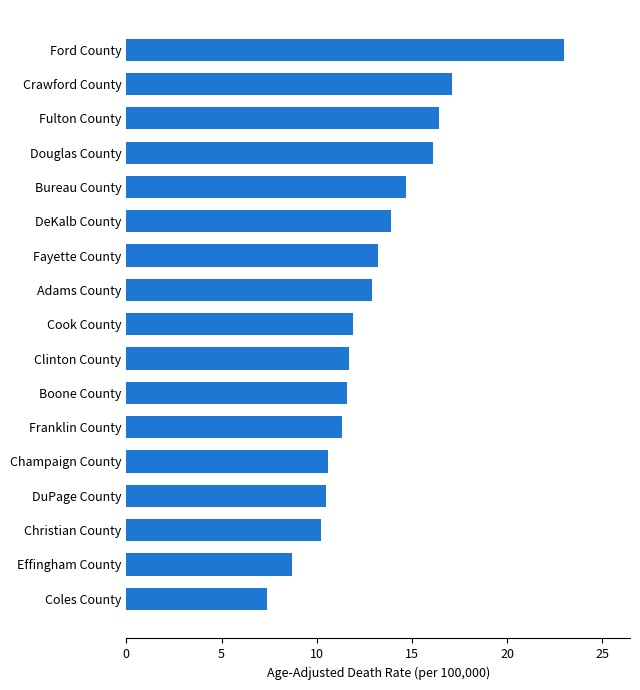

What is the difference between the maximum and minimum values?

15.6